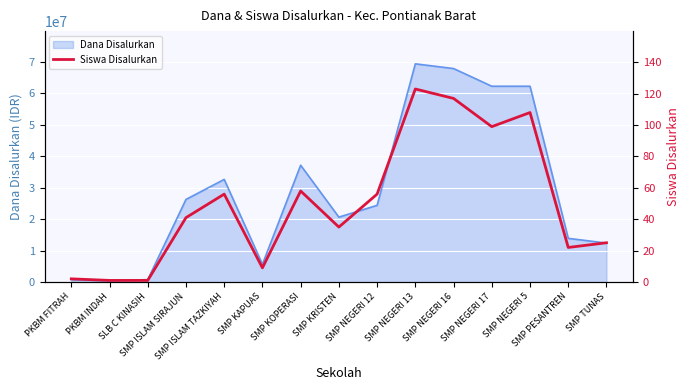

How many interior local valleys (lower than both neighbors) does the data have?

4